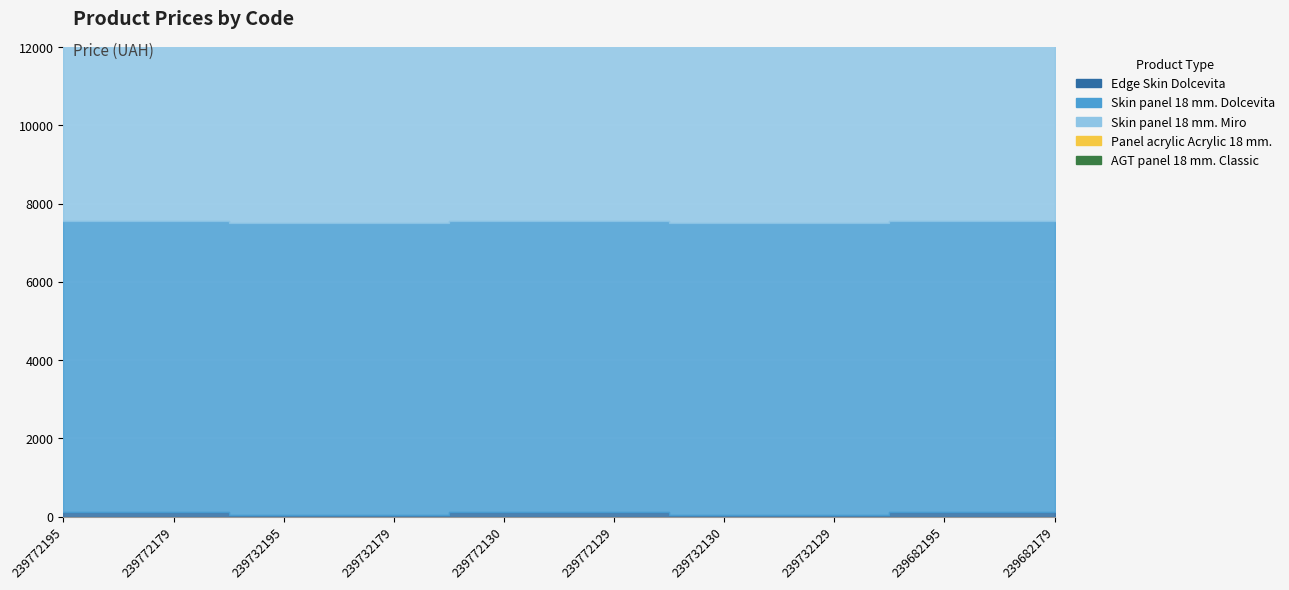

Which series changed the most between 239772129 and 239682179?

Edge Skin Dolcevita